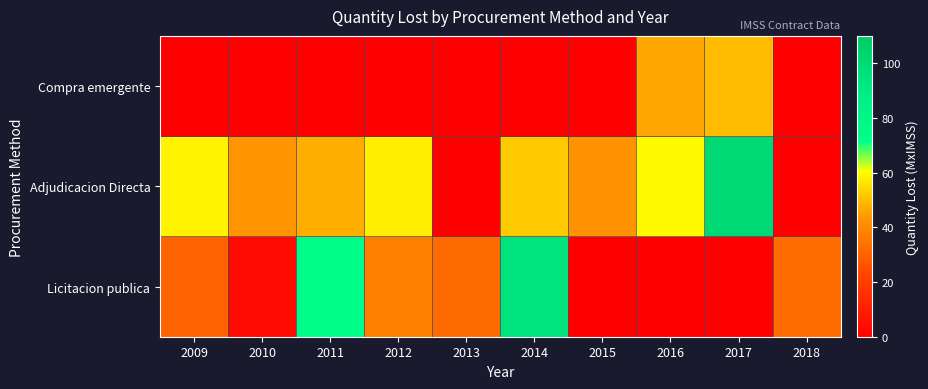

Which label corresponds to the smallest value in the chart?

2015